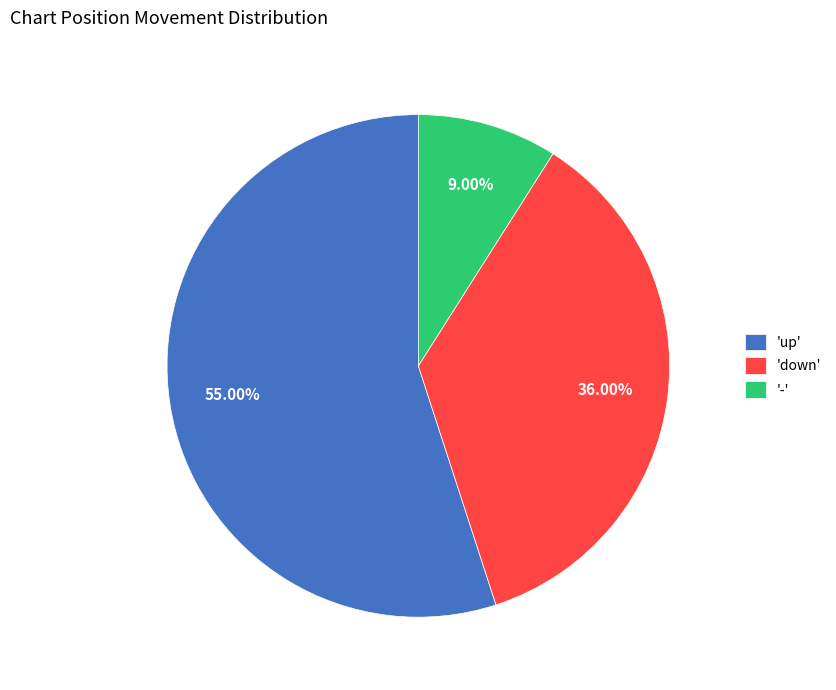

Do '-' and 'up' together represent more than half of the pie?

Yes